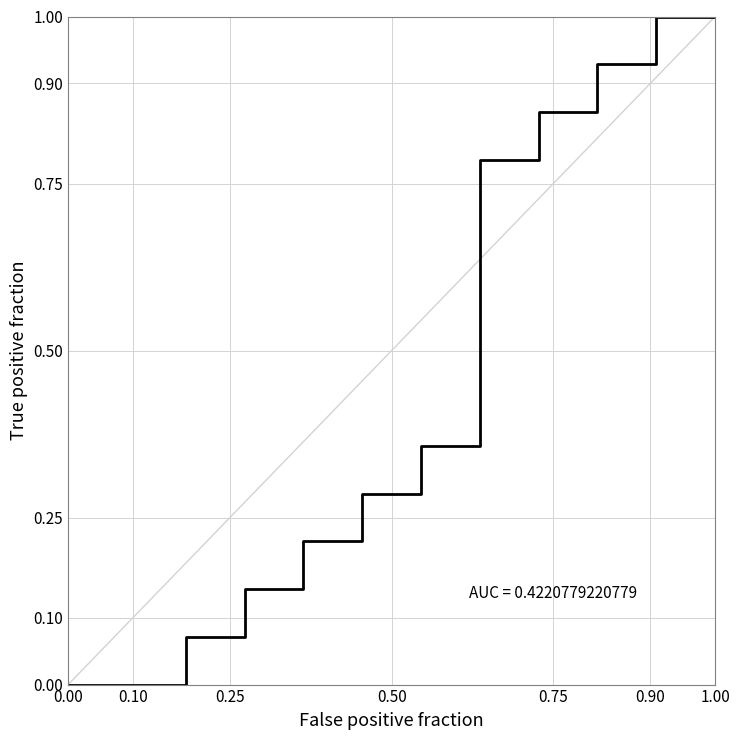

Is this an area chart (filled region under the line)?

No